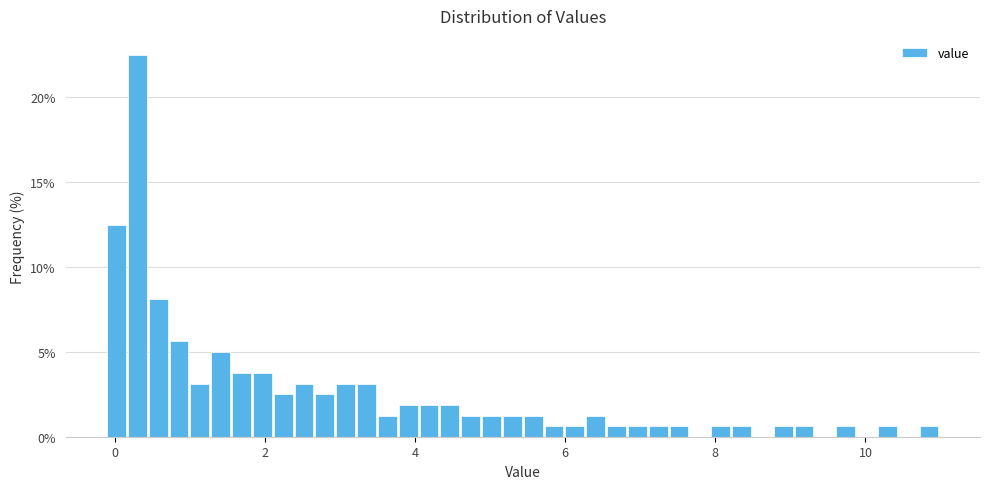

Around what value on the x-axis is the tallest bar? Give the approximate position of its centre, as read against the axis.

0.4